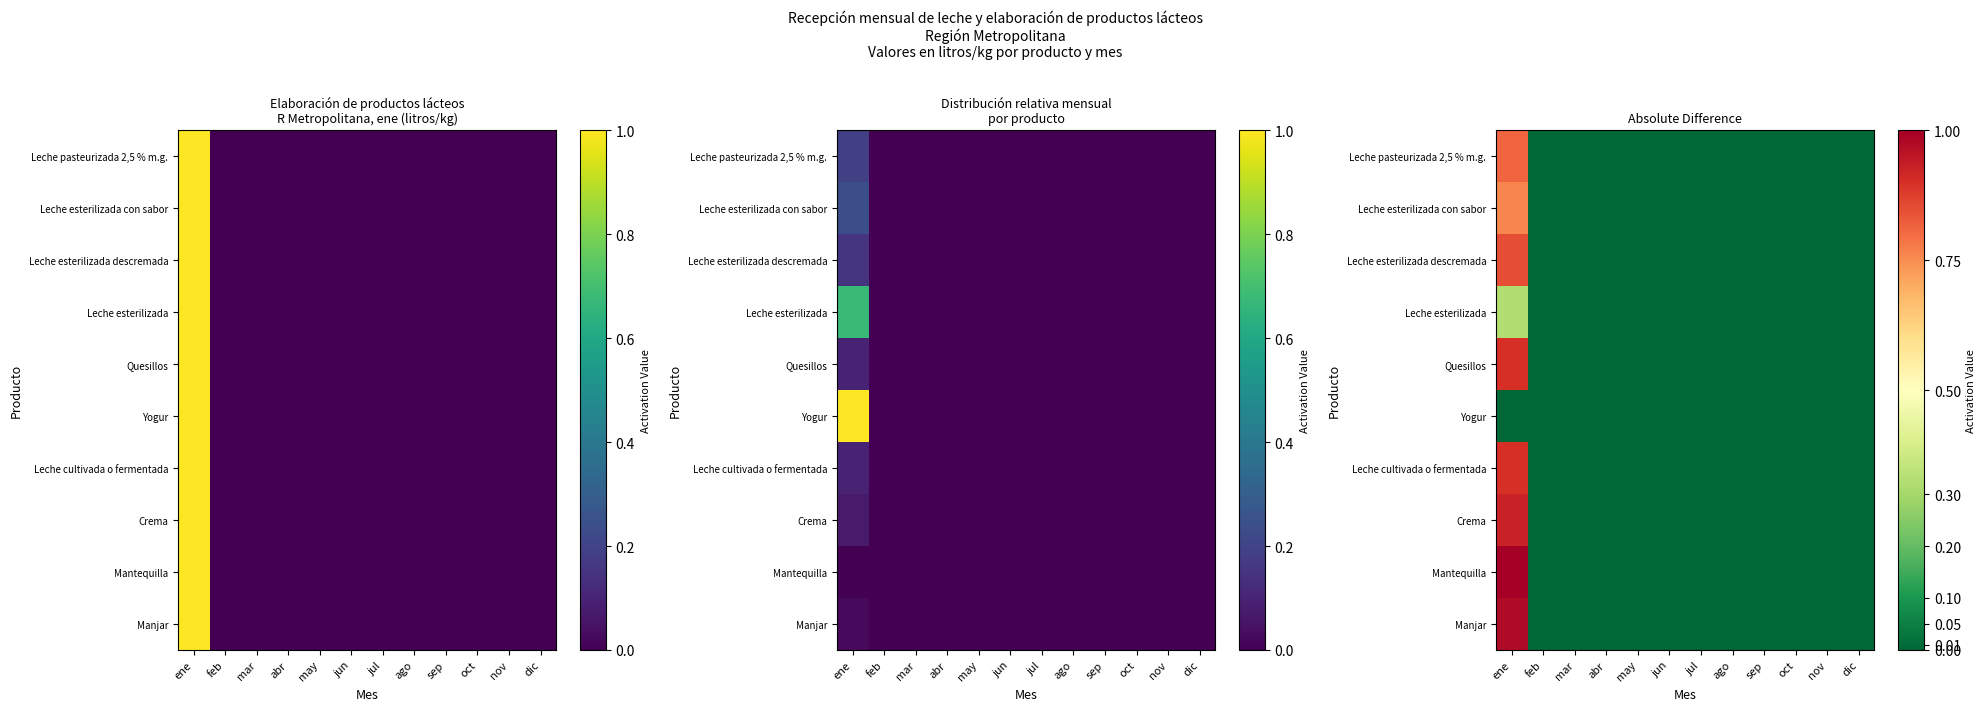

What is the difference between the Leche pasteurizada 2,5 % m.g. values at abr and ene?

0.8